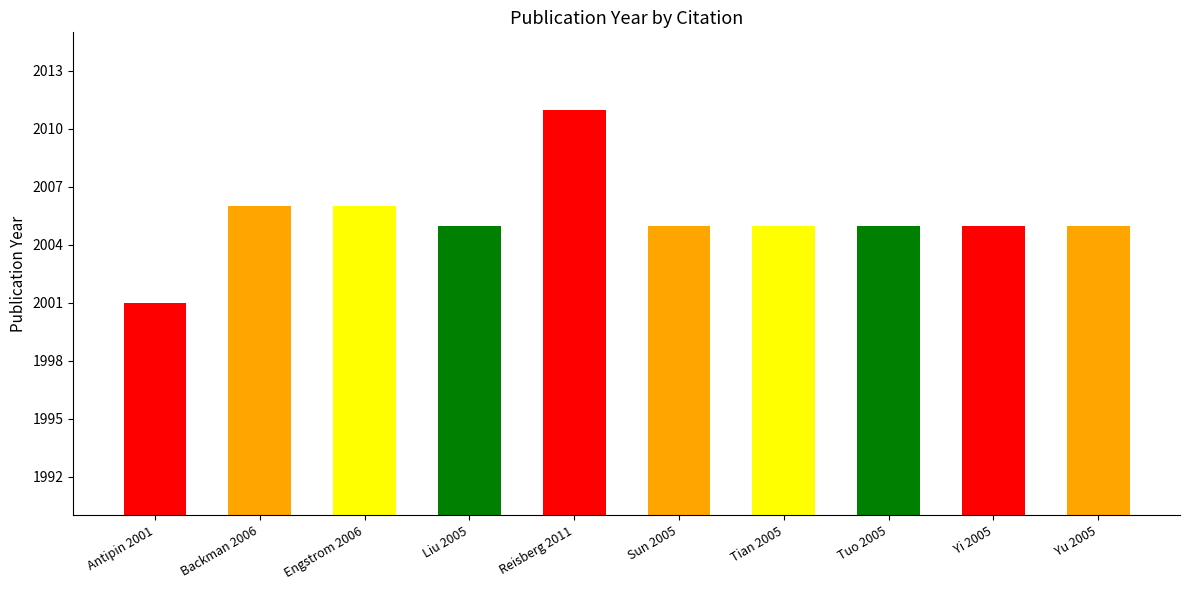

How many bars are there in total?

10